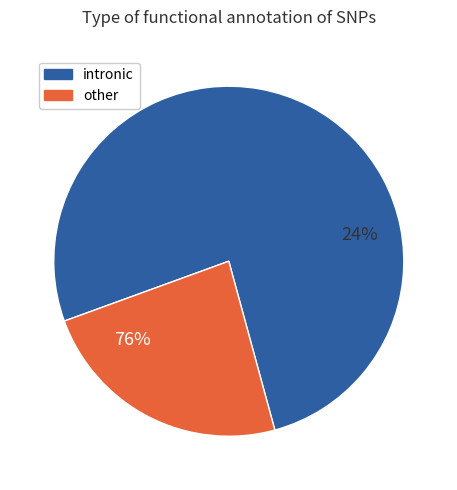

True or false: intronic accounts for 83% of the total.

False